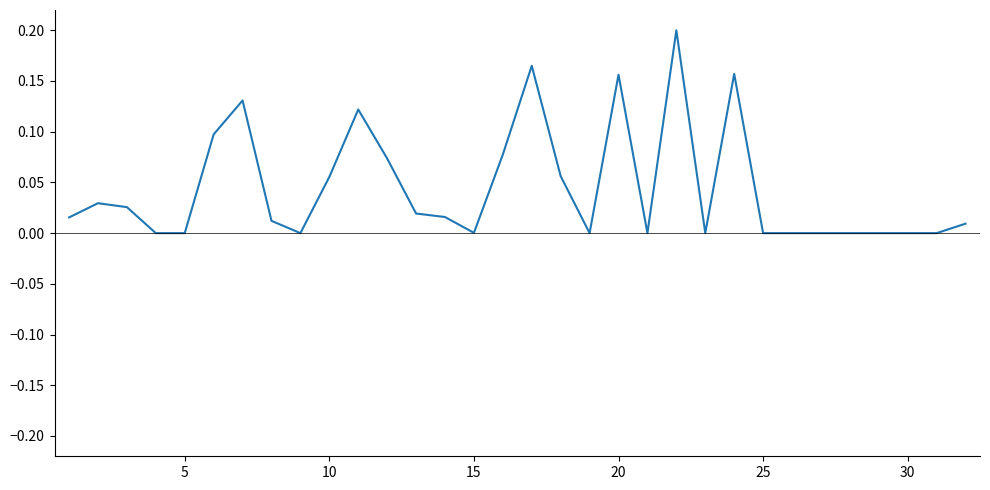

How many lines are shown in the chart?

1